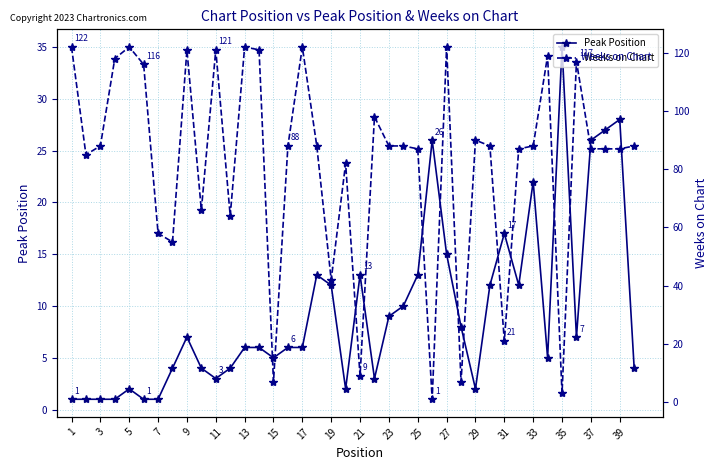

True or false: Peak Position has more than 1 points higher than both neighbors.

True